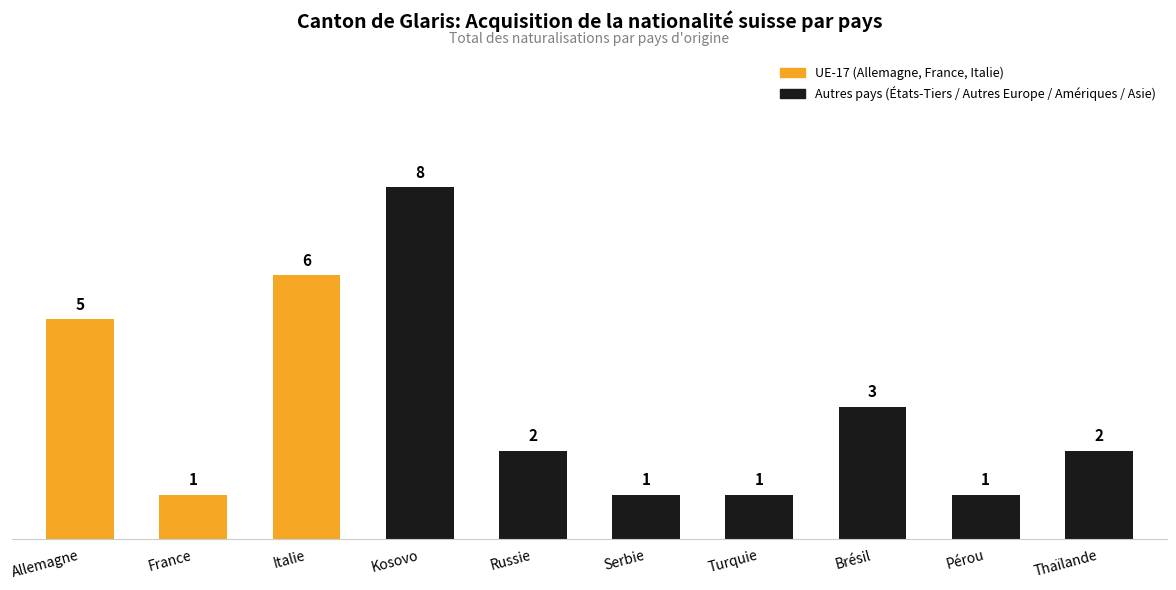

Reading left to right, list all the values displayed in this chart.

Allemagne=5	France=1	Italie=6	Kosovo=8	Russie=2	Serbie=1	Turquie=1	Brésil=3	Pérou=1	Thaïlande=2